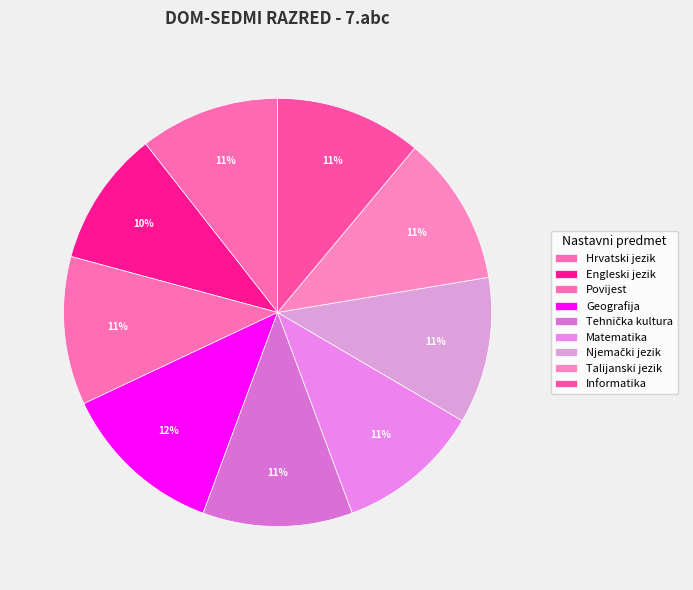

Count the number of slices in the pie.

9